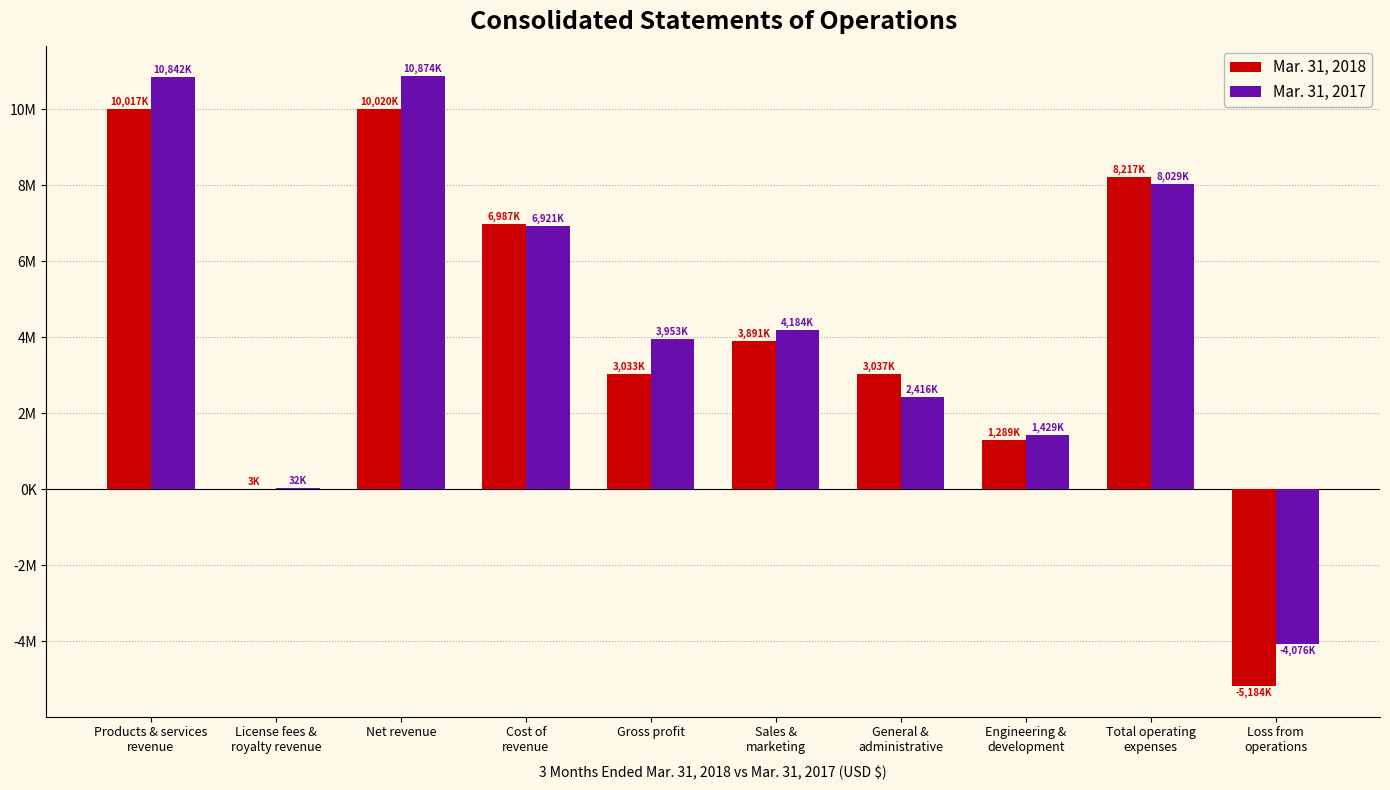

What is the highest value of the Mar. 31, 2017 series?

10874000